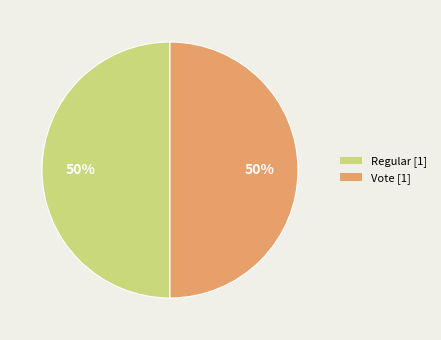

To the nearest percent, what is the average slice percentage?

50%